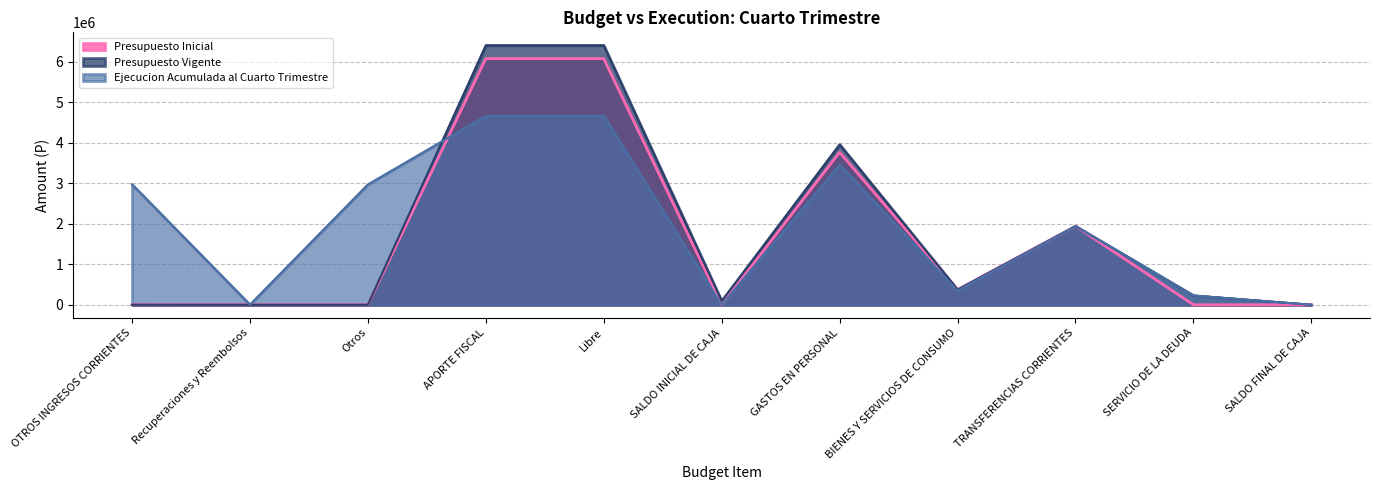

Reading left to right, list all the values displayed in this chart.

Presupuesto Inicial: 2268	1135	1133	6073793	6073793	2000	3761389	374516	1940156	1000	1000
Presupuesto Vigente: 2268	1135	1133	6402917	6402917	96768	3957370	374516	1940156	228911	1000
Ejecucion Acumulada al Cuarto Trimestre: 2973409	4298	2969111	4661117	4661117	0	3458891	352229	1940156	228911	0